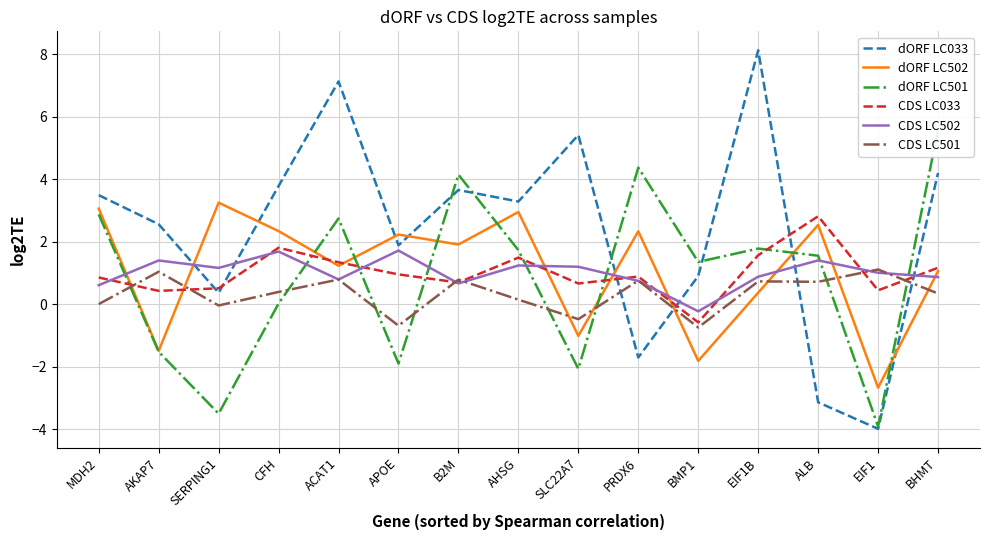

What is the highest value of the dORF LC501 series?

5.6